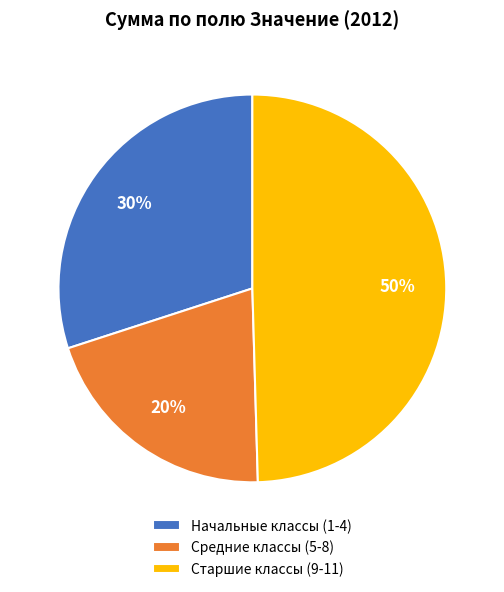

What percentage is the Начальные классы (1-4) slice, to the nearest percent?

30%